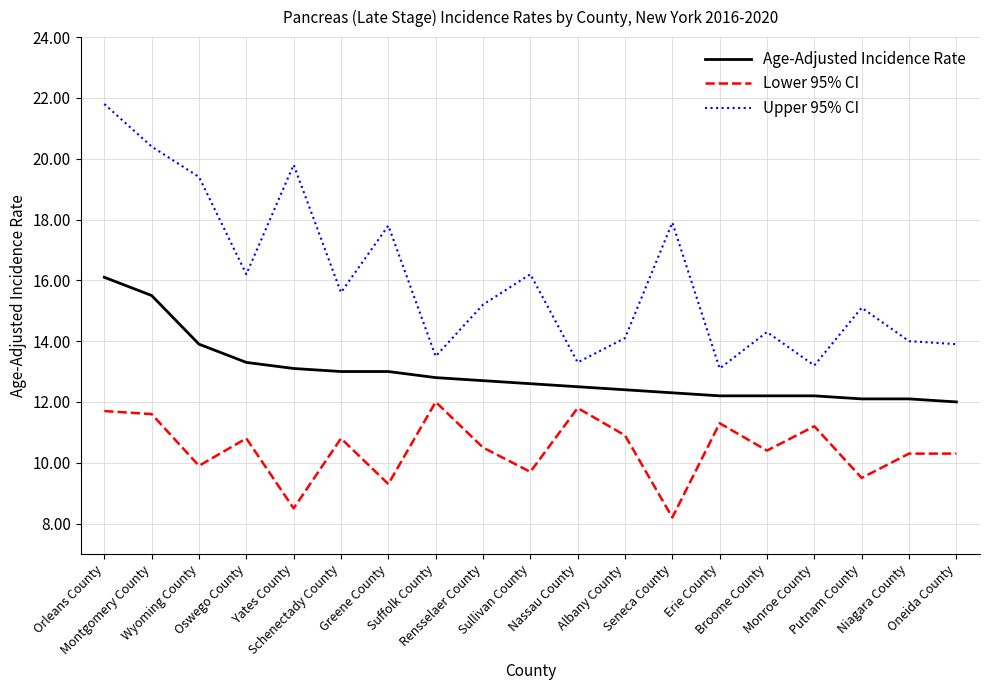

Rank the series by their maximum value, from highest to lowest.

Upper 95% CI, Age-Adjusted Incidence Rate, Lower 95% CI